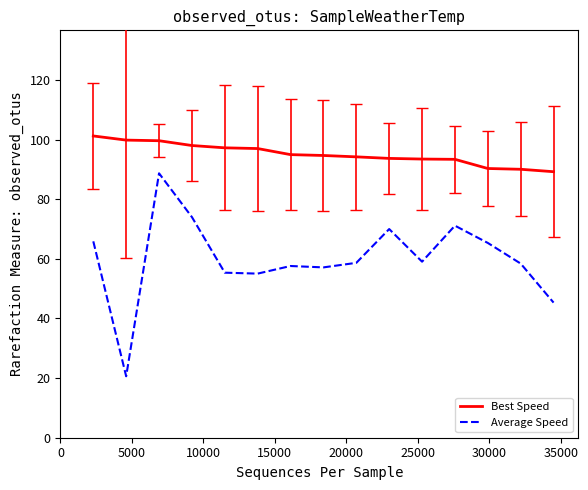

List the series in order of their overall mean, highest first.

Best Speed, Average Speed